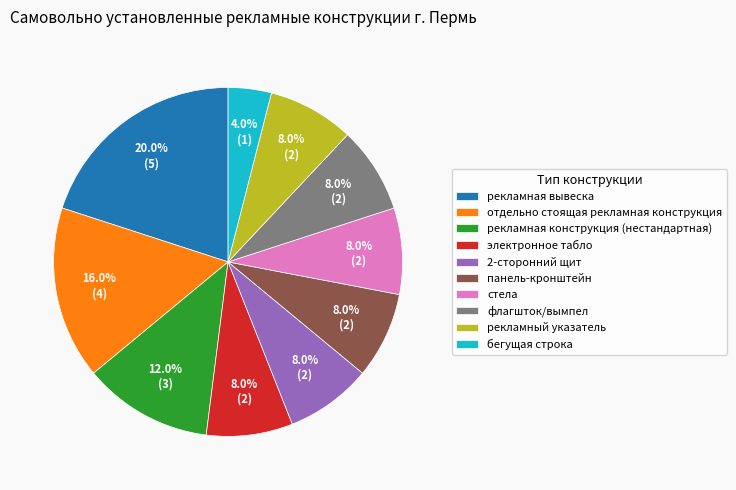

Is рекламная конструкция (нестандартная) the majority of the pie?

No